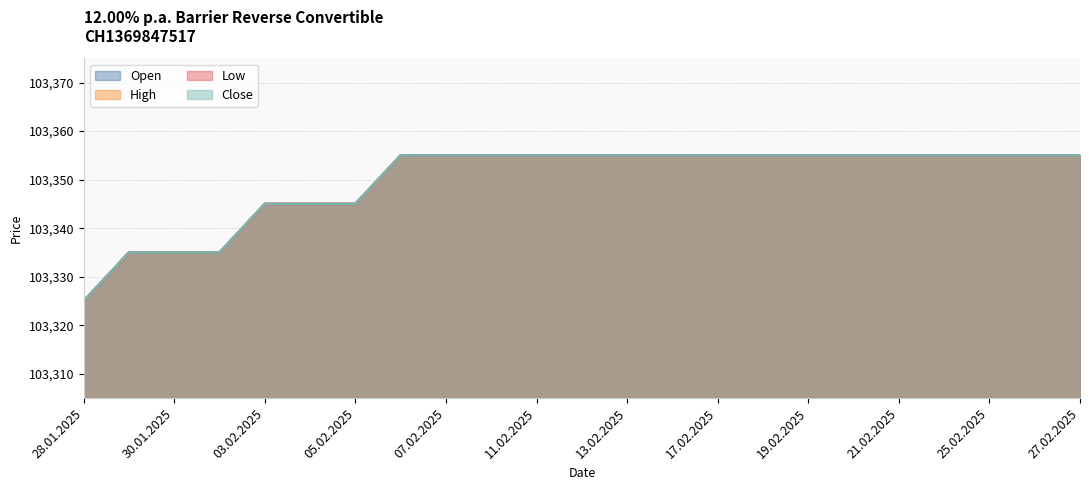

At which label does Low reach its peak?

06.02.2025